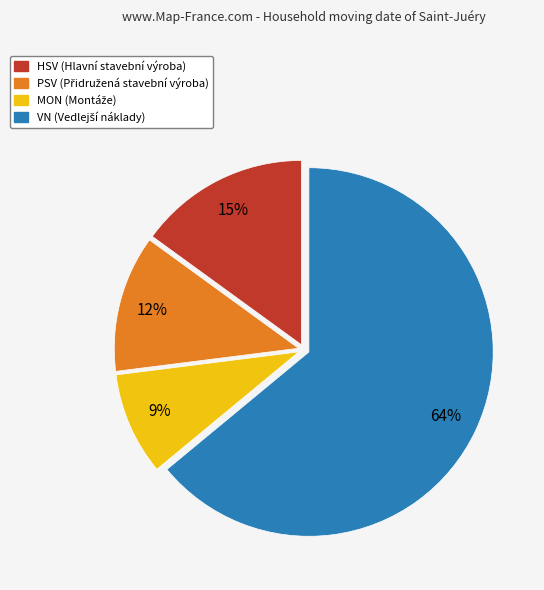

Count the number of slices in the pie.

4